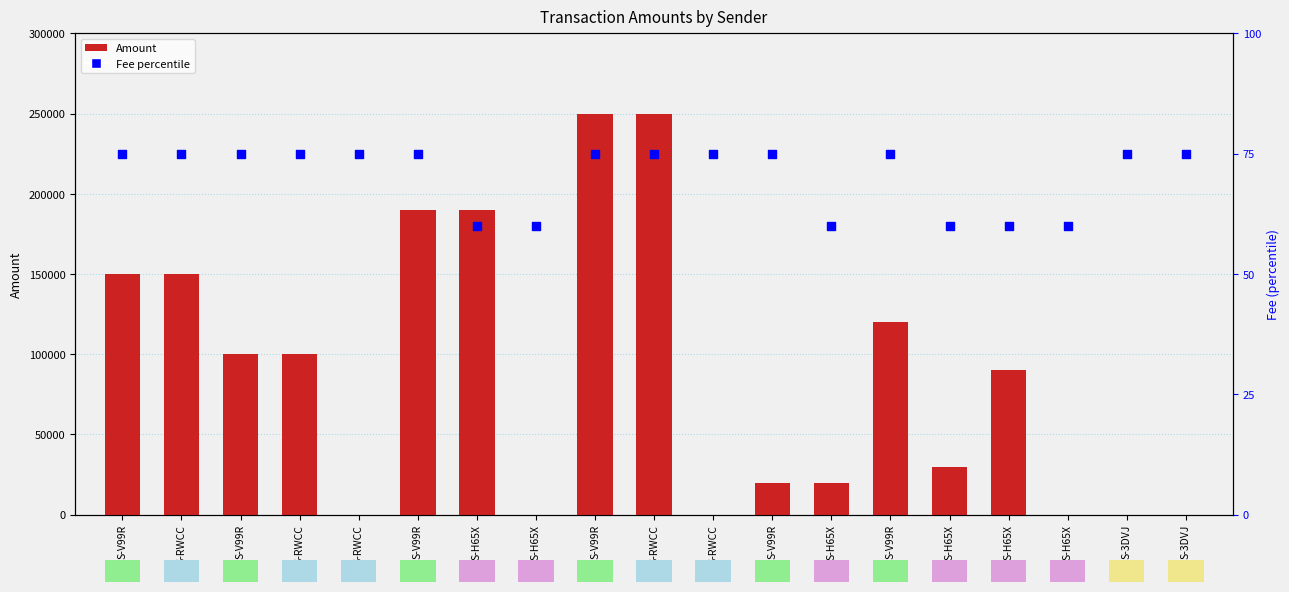

What are all the series names shown in the legend?

Amount, Fee percentile